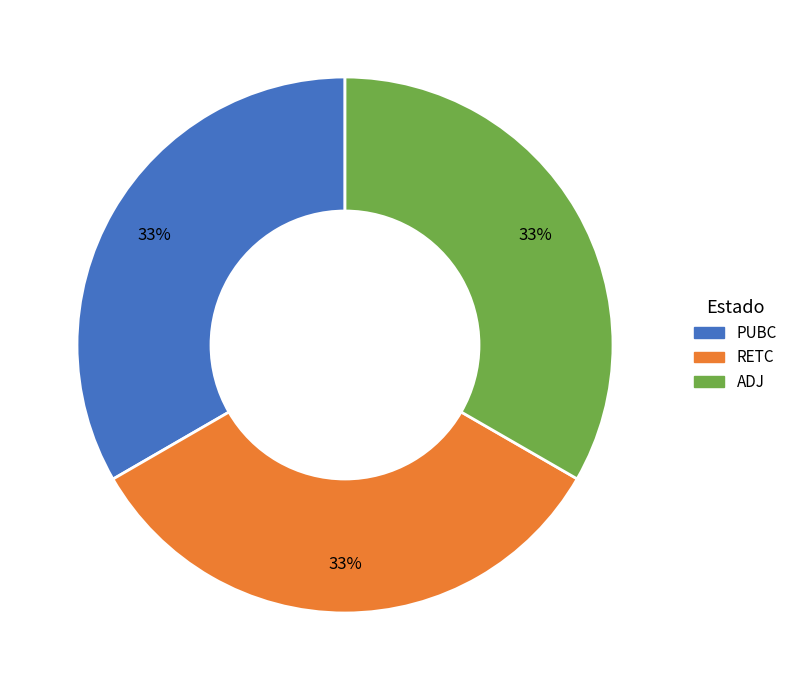

Is it true that ADJ is 33% of the pie?

True